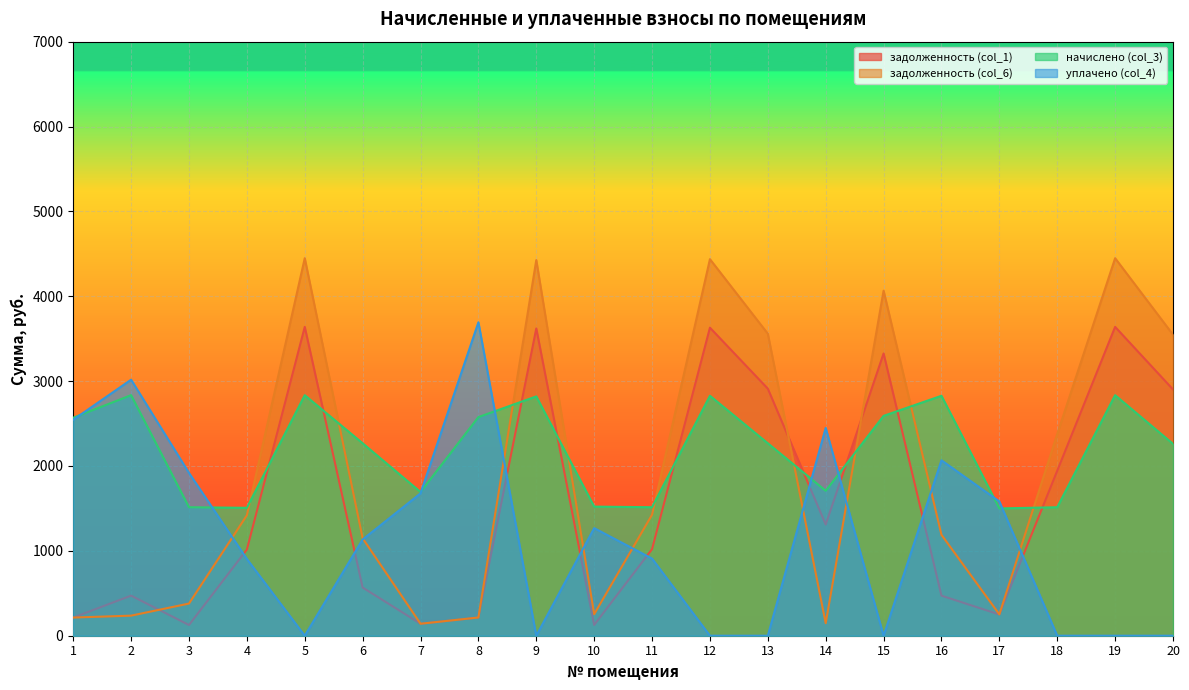

Which series has the widest spread of values?

задолженность (col_6)